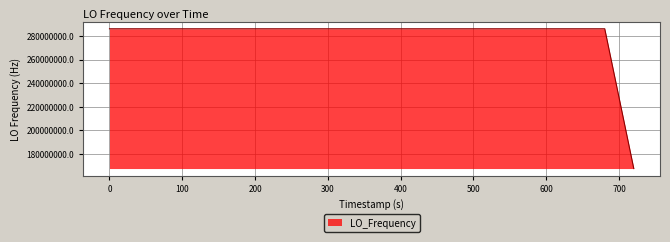

What is the difference between the maximum and minimum values?

118235268.7